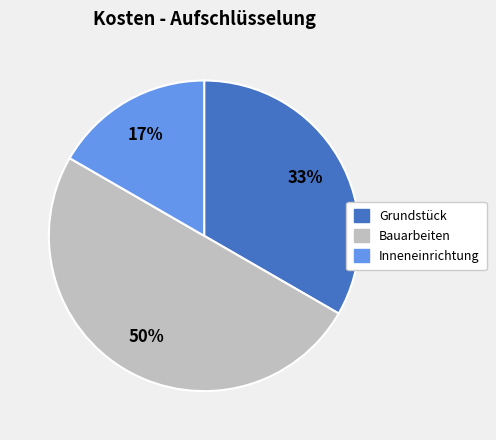

How many segments does this pie chart have?

3